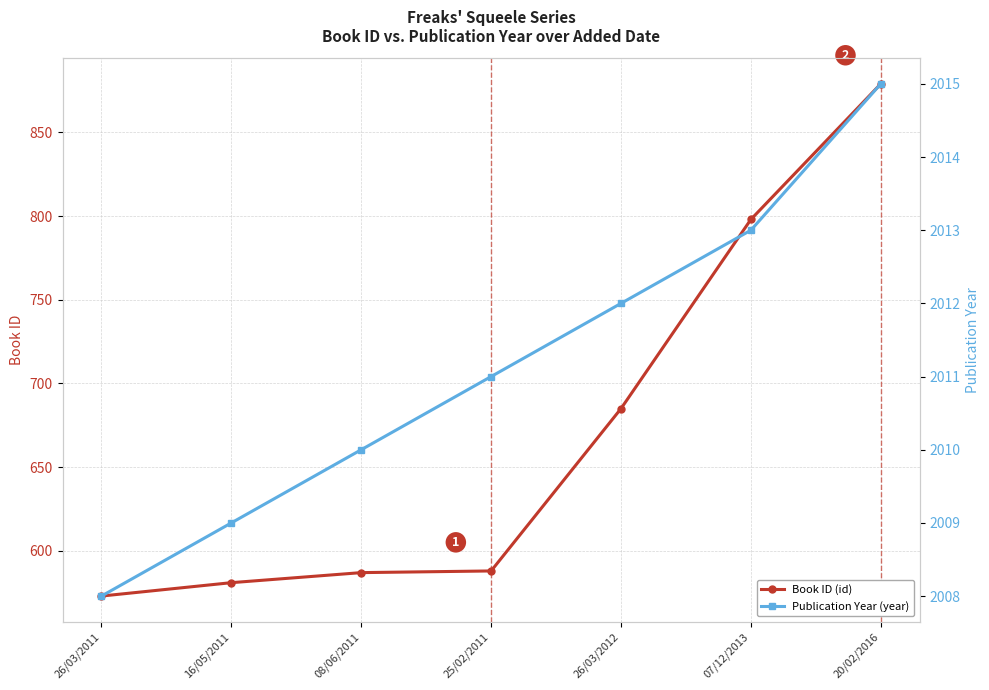

Which series changed the most between 16/05/2011 and 07/12/2013?

Book ID (id)